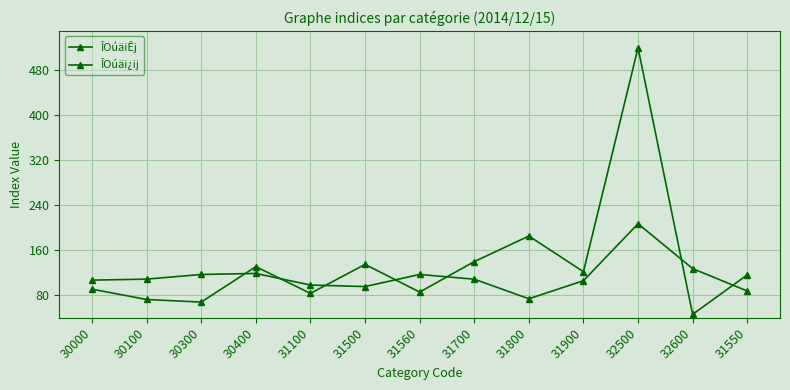

How many lines are shown in the chart?

2